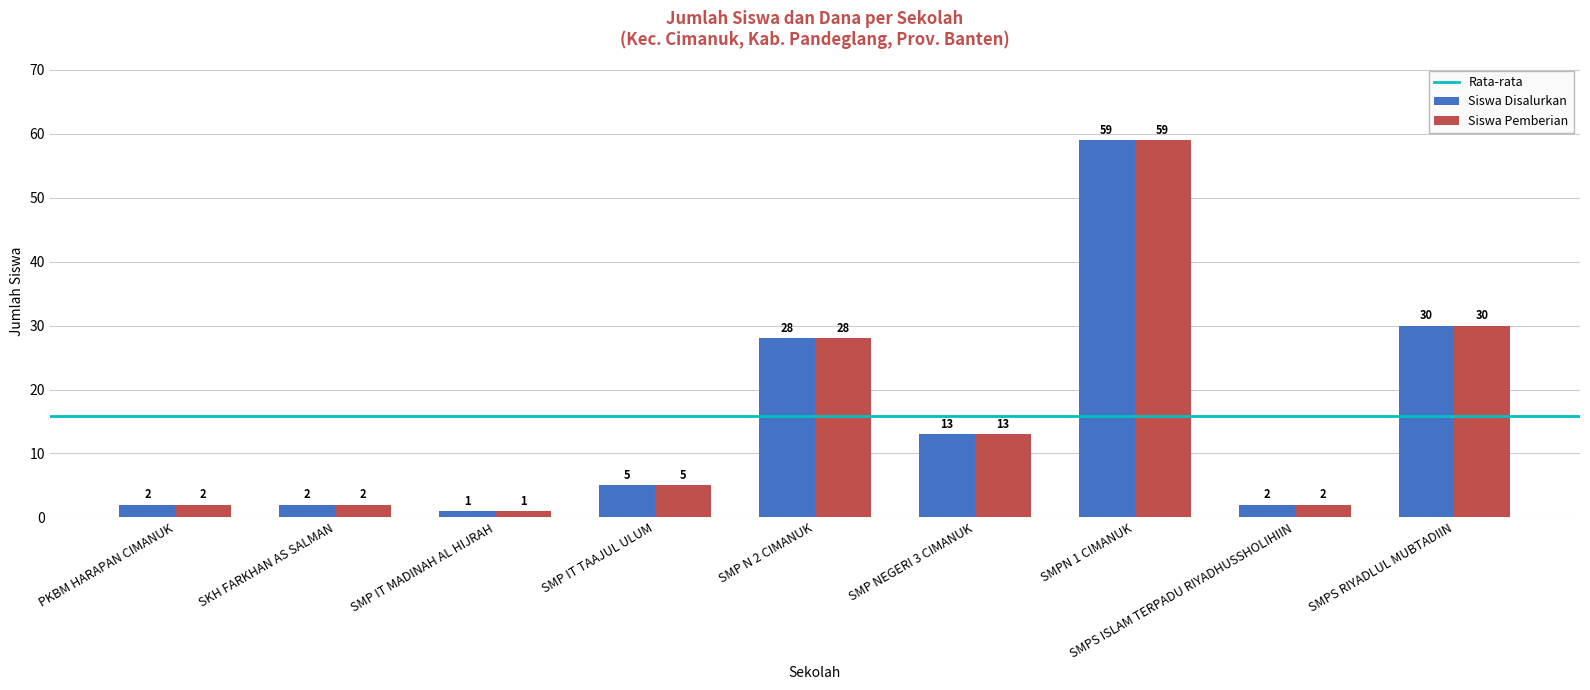

Count the number of data series in this chart.

2